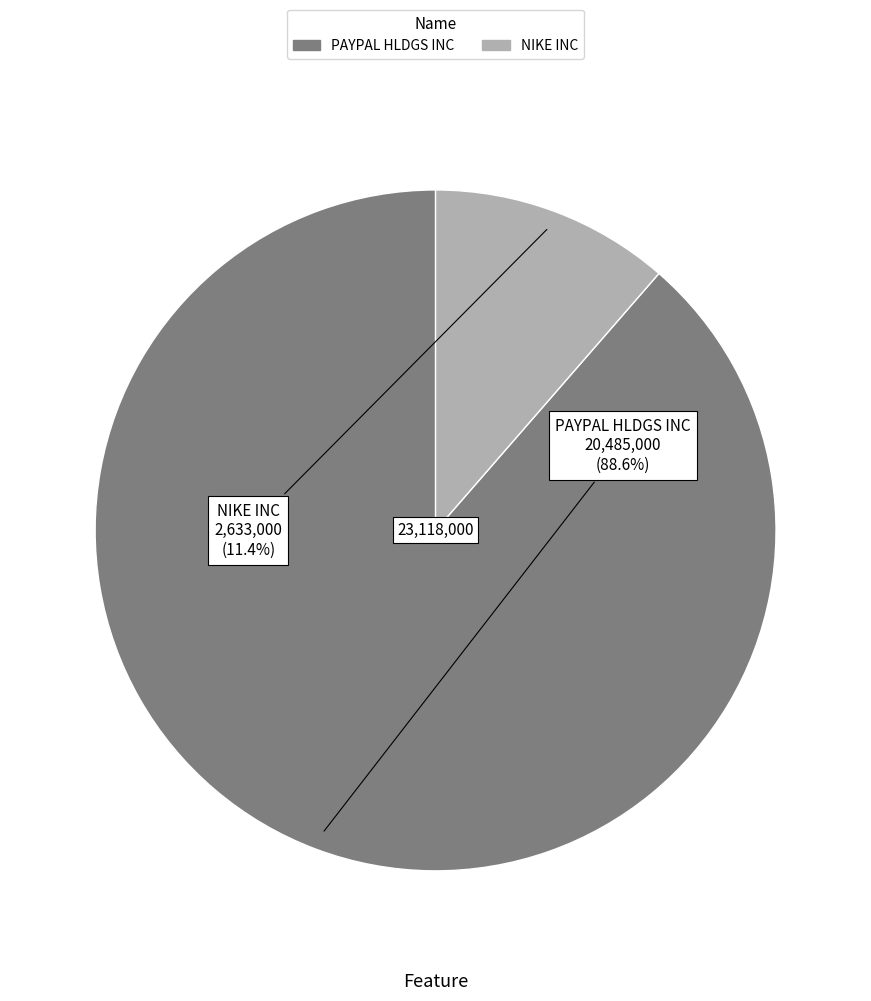

Approximately how many times larger is the value at PAYPAL HLDGS INC compared to NIKE INC?

7.8